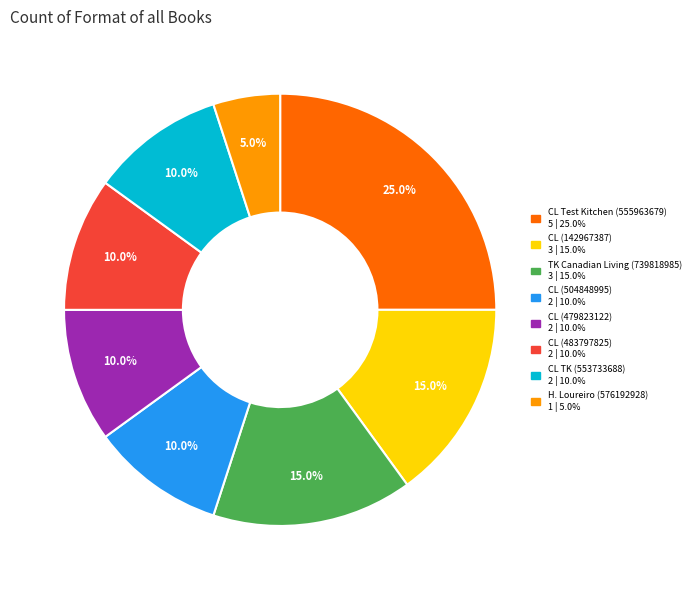

Is there a majority slice in this chart?

No